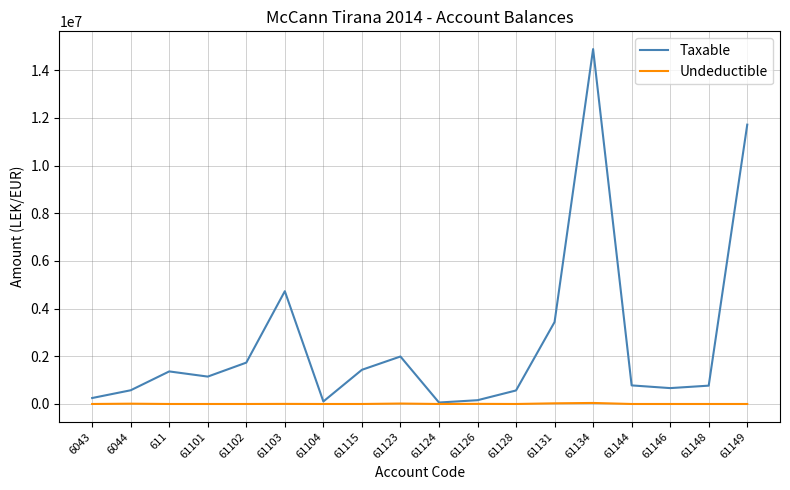

Is the value of Taxable at 61101 greater than the value of Undeductible at 611?

Yes